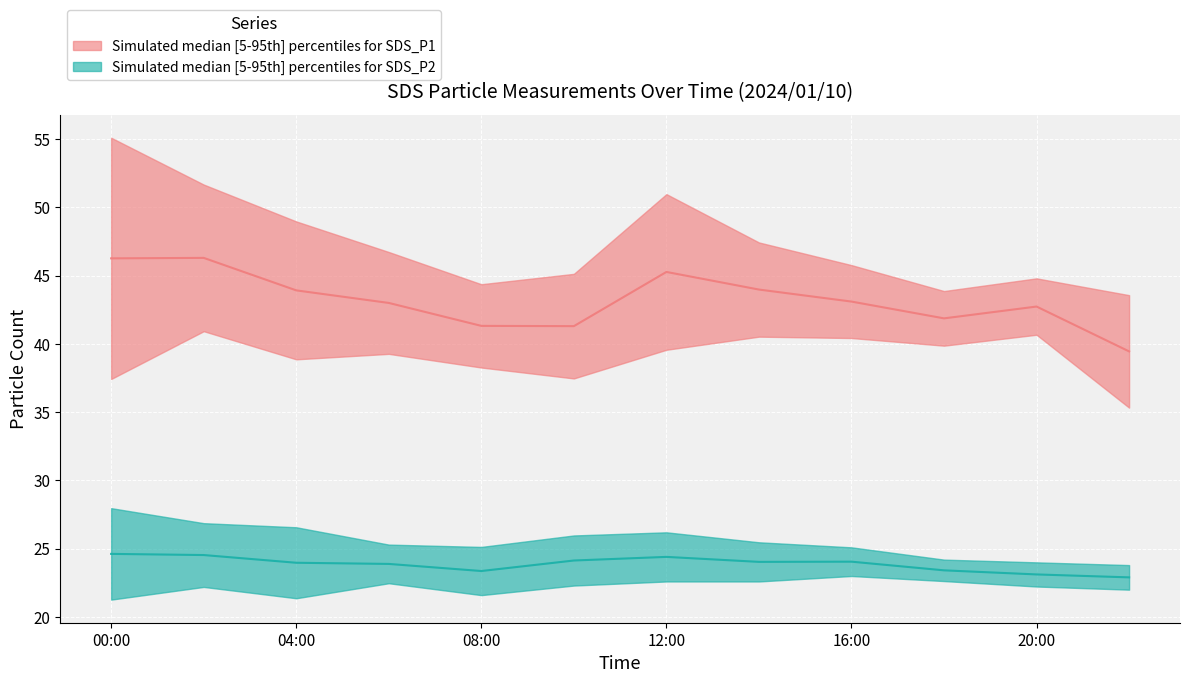

List the labels in order of SDS_P1_upper value, largest first.

2024/01/10 00:00, 2024/01/10 02:00, 2024/01/10 12:00, 2024/01/10 04:00, 2024/01/10 14:00, 2024/01/10 06:00, 2024/01/10 16:00, 2024/01/10 10:00, 2024/01/10 20:00, 2024/01/10 08:00, 2024/01/10 18:00, 2024/01/10 22:00